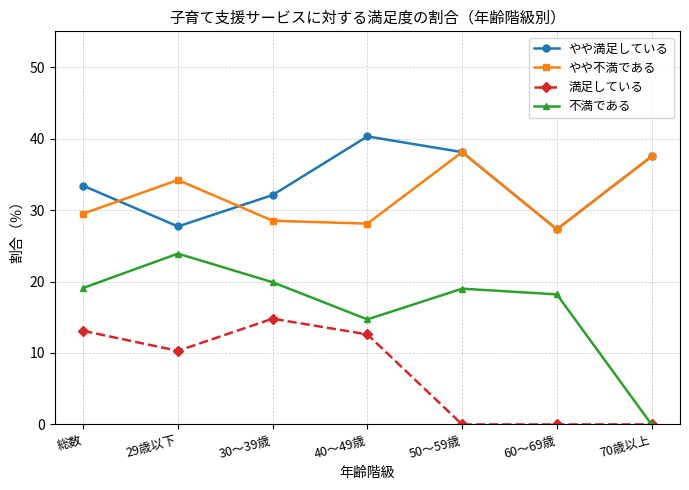

True or false: やや満足している and 満足している intersect in this chart.

False